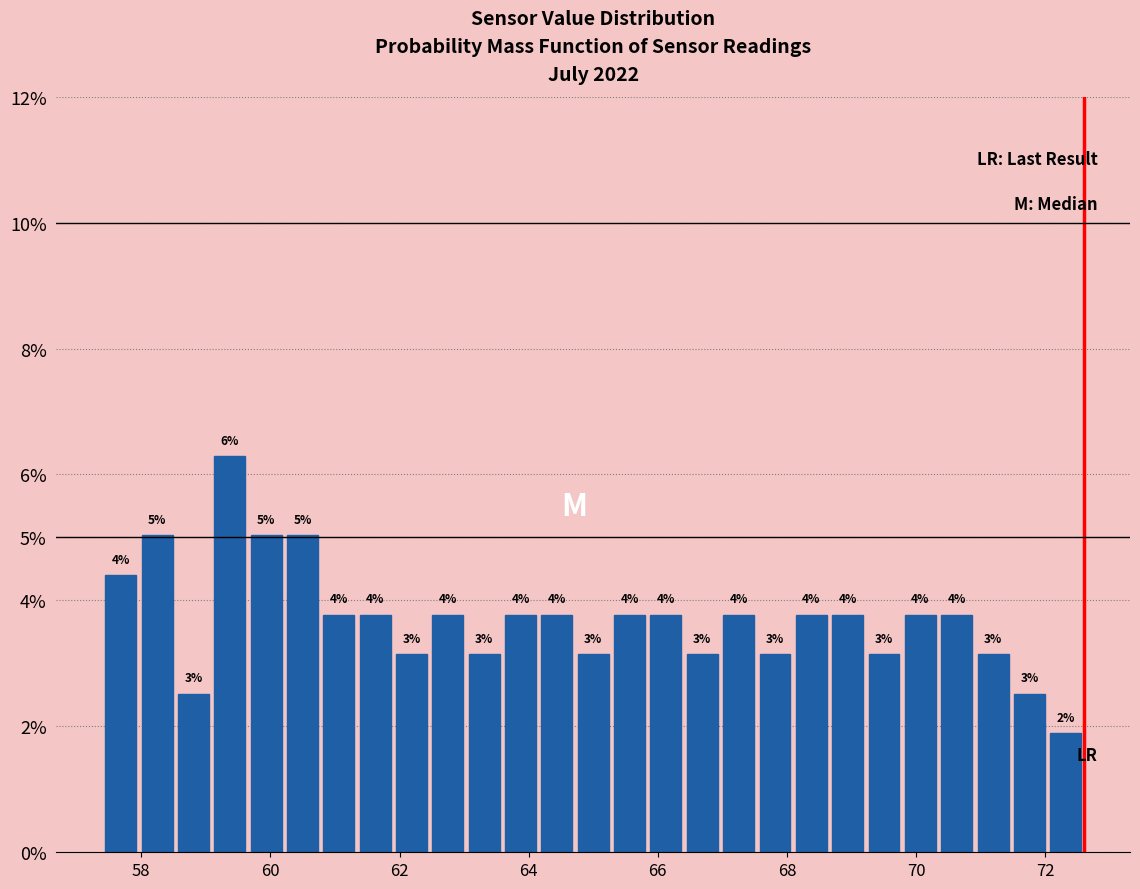

Around what value on the x-axis is the tallest bar? Give the approximate position of its centre, as read against the axis.

59.4